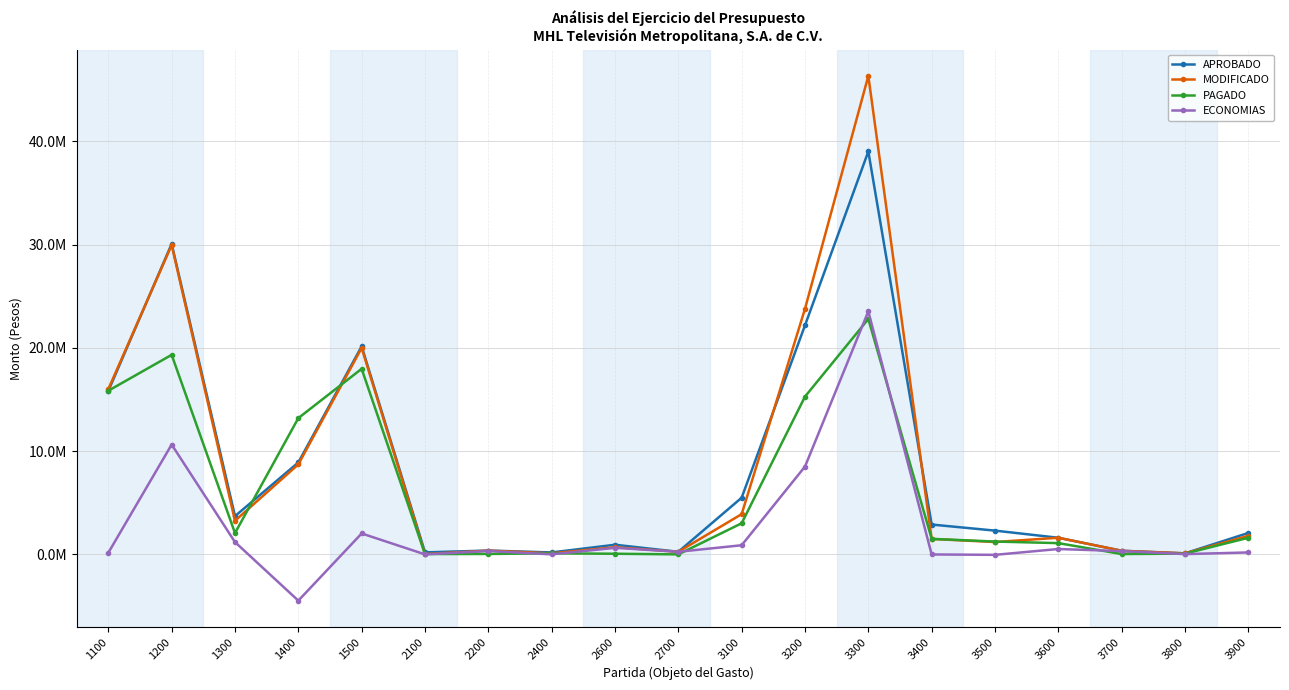

True or false: APROBADO has a value of 3702314.0 at 1300.

True